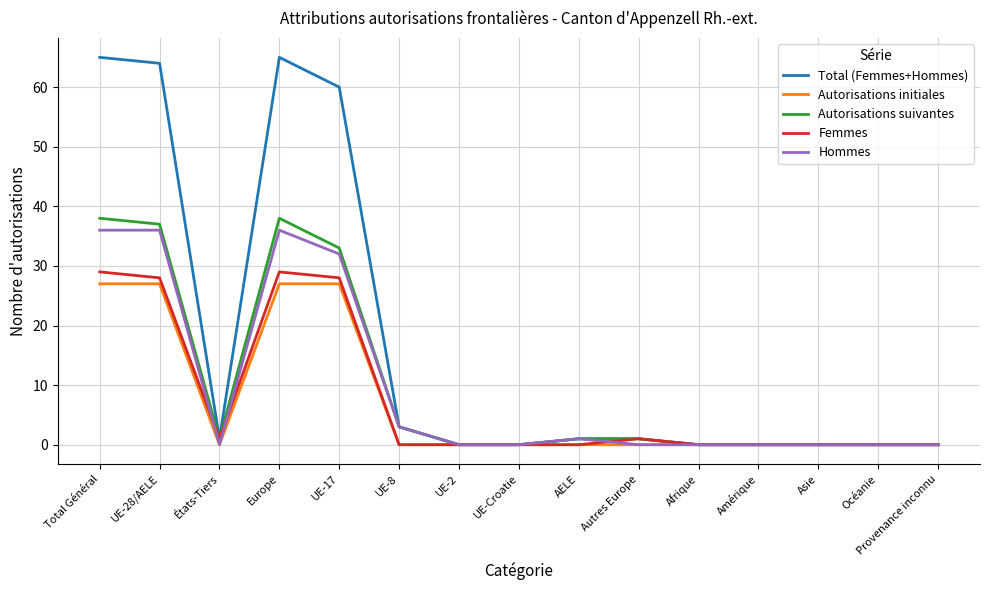

Which series has the widest spread of values?

Total (Femmes+Hommes)